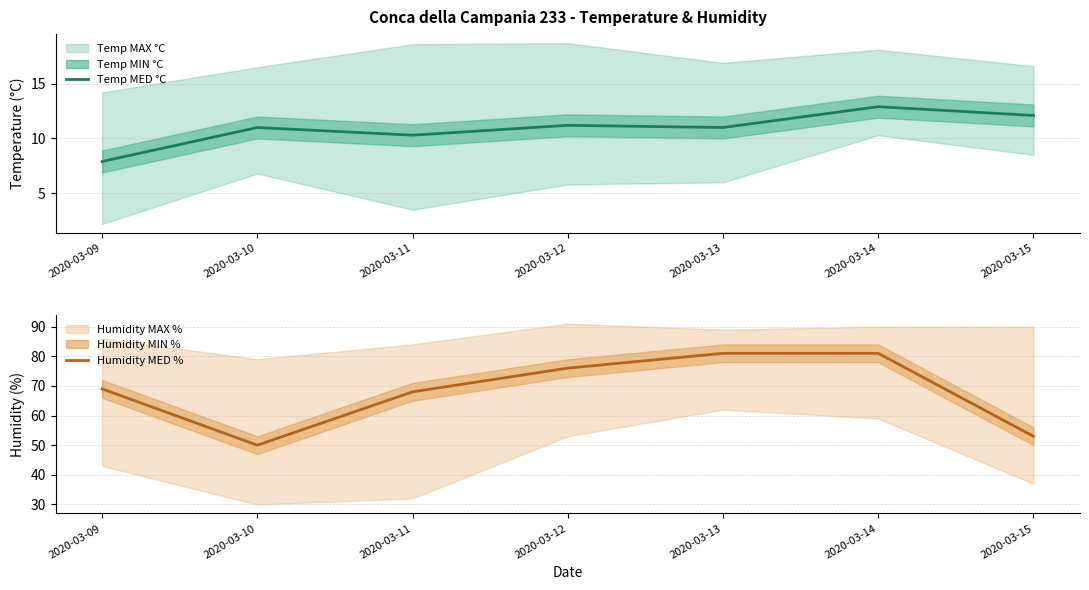

What is the highest value of the Humidity MED % series?

81.0